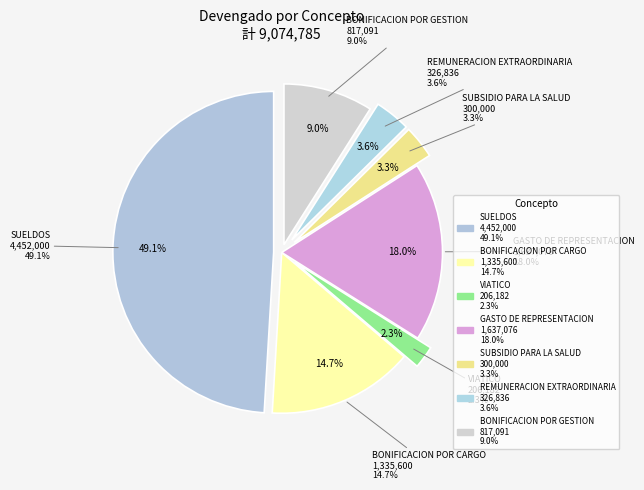

Is the sum of SUELDOS and BONIFICACION POR CARGO greater than half?

Yes